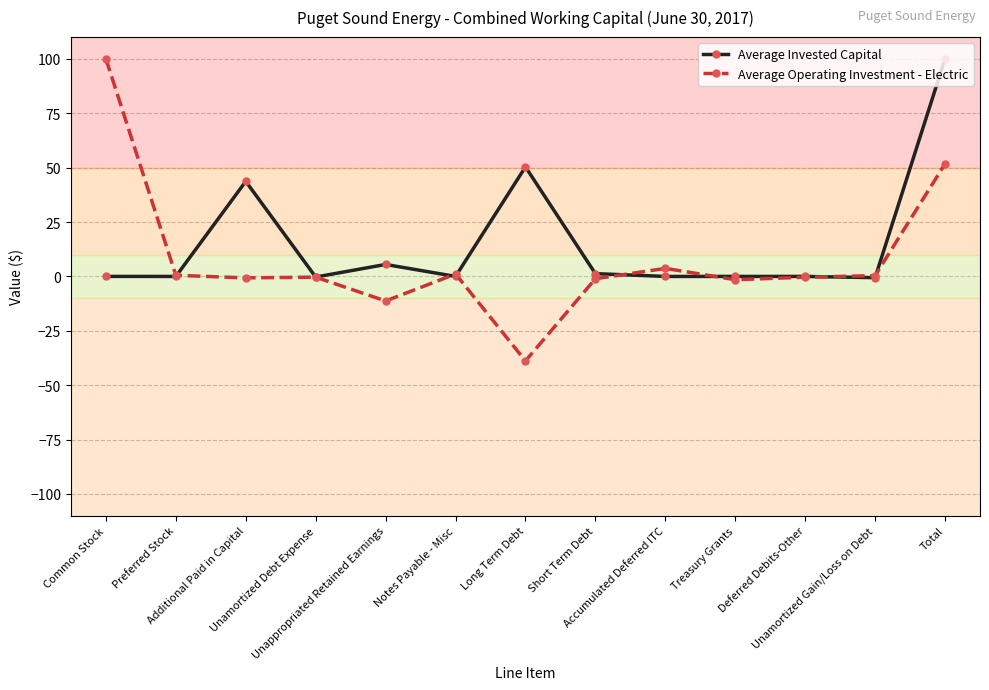

Does the chart display data point markers on the line(s)?

Yes